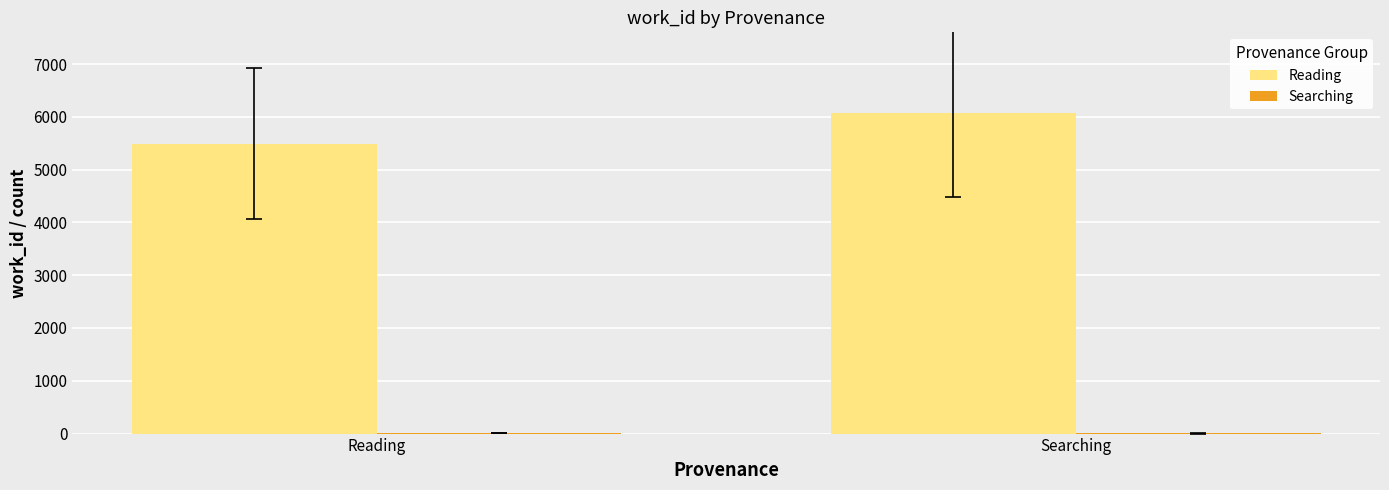

Where is Reading nearest to the value 5786?

Reading